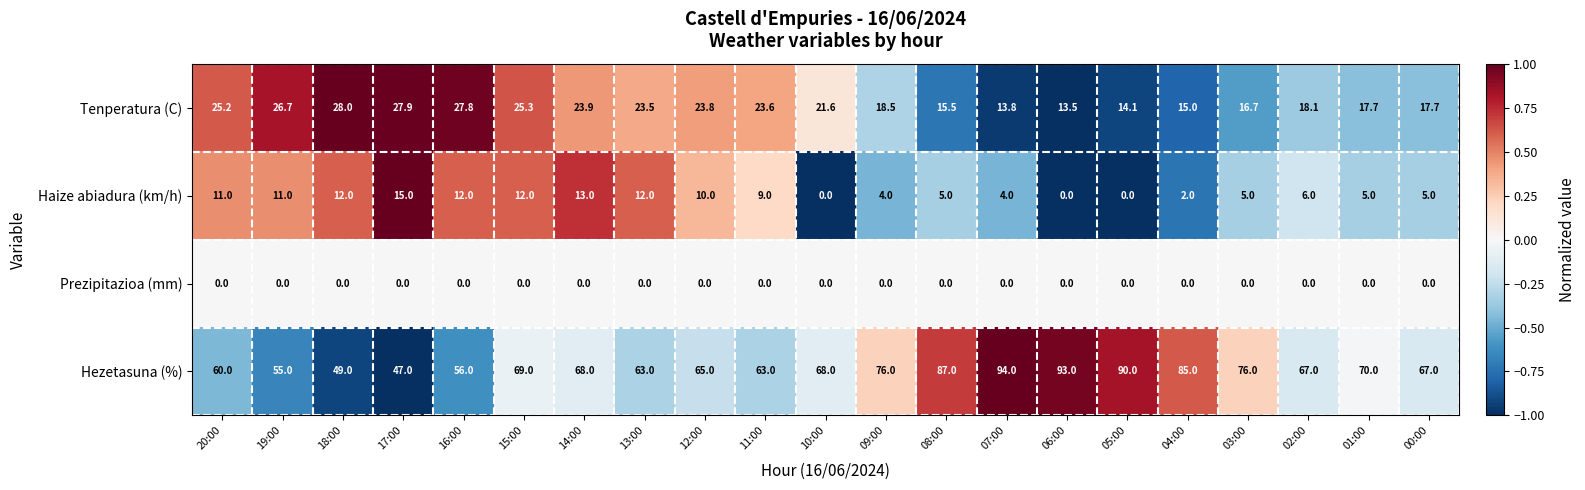

Is it true that Hezetasuna (%) equals 68.0 at 10:00?

True